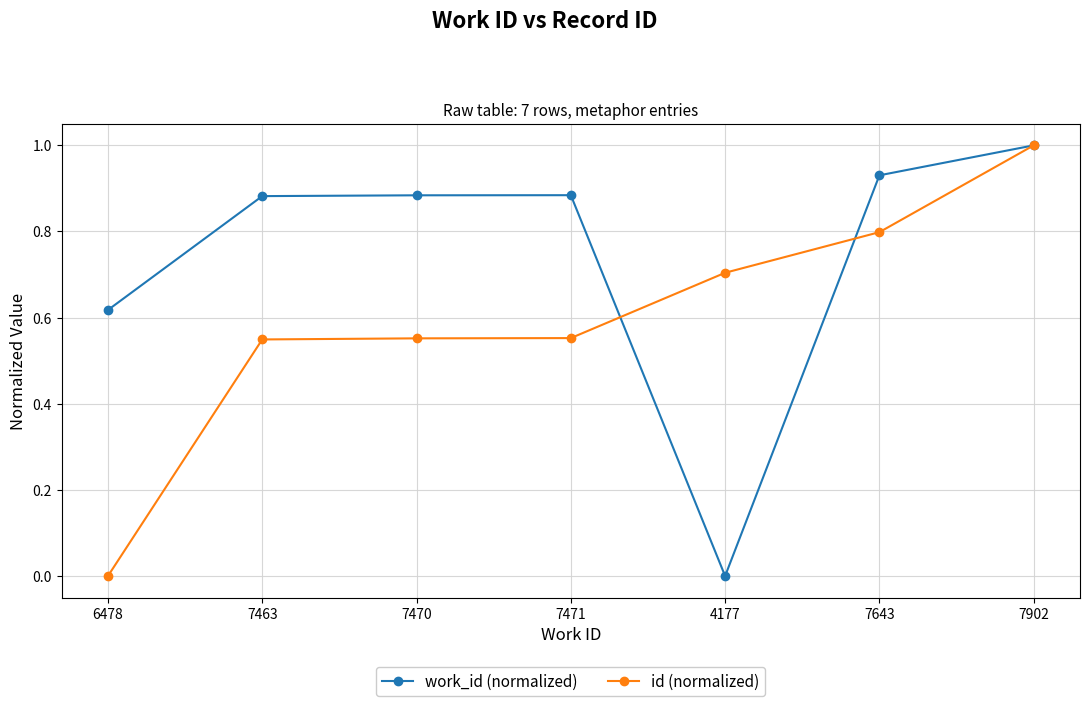

At how many categories does at least one series exceed 0?

7